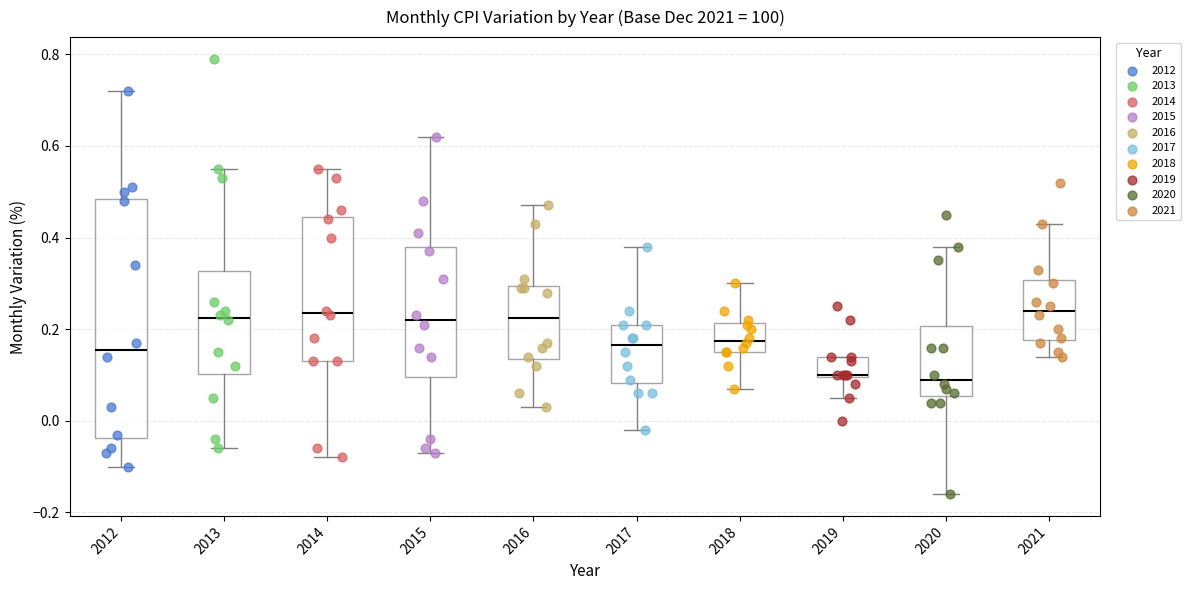

Where does the upper whisker of the box at x = 2017 end on the y-axis? The values are not printed on the chart, so give them approximately, as read against the axis.

0.38